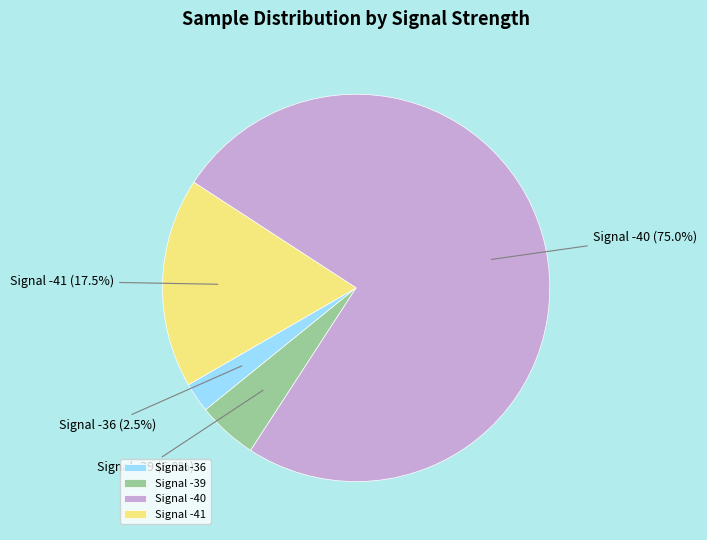

Does any single category account for the majority?

Yes